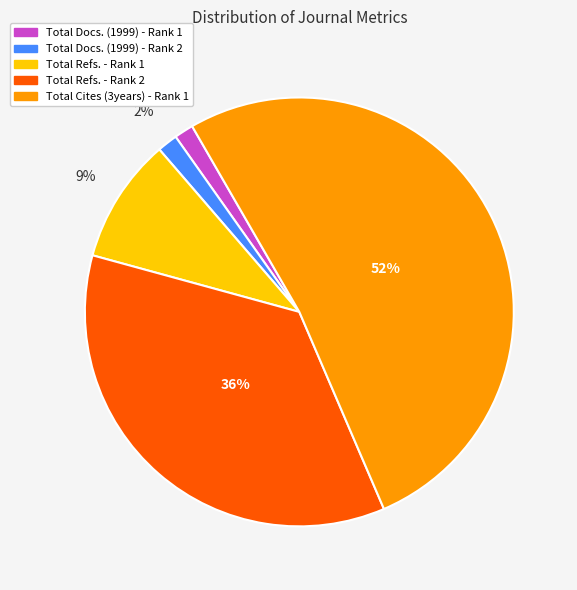

Which category has the biggest portion of the pie?

Total Cites (3years) - Rank 1